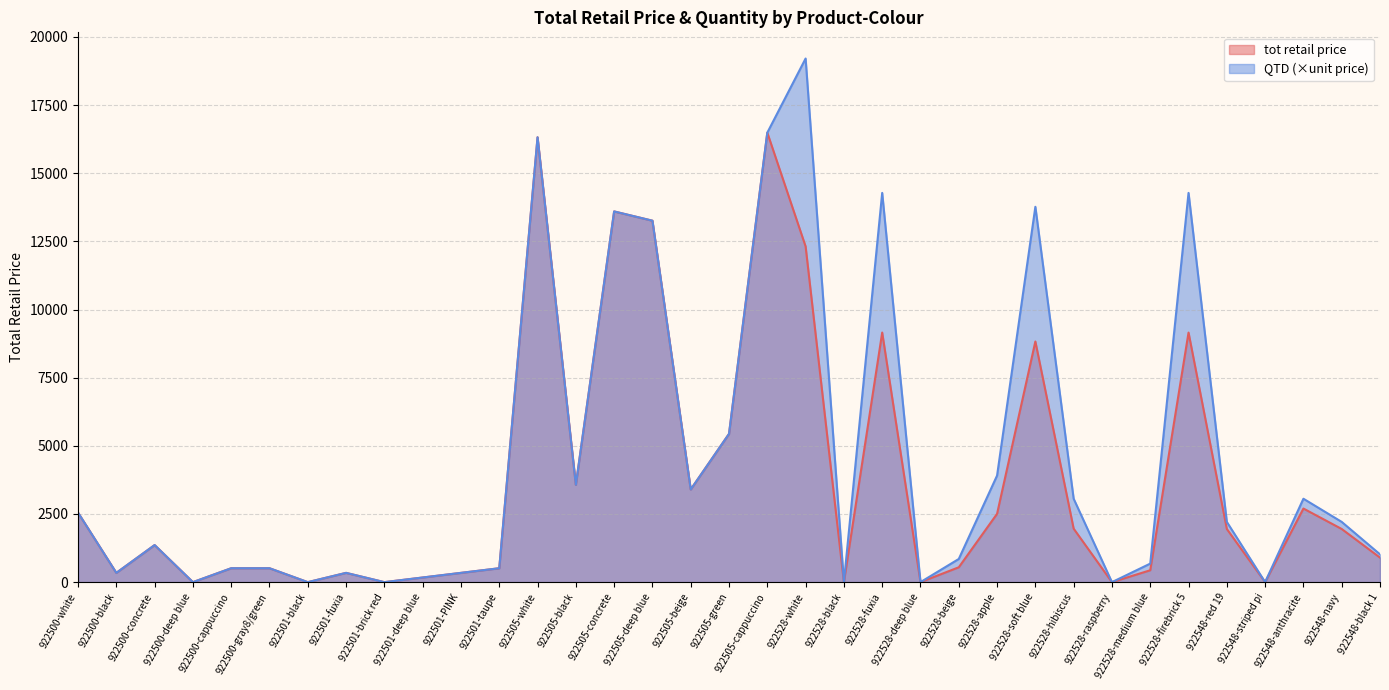

Which series has the widest spread of values?

QTD (×unit price)